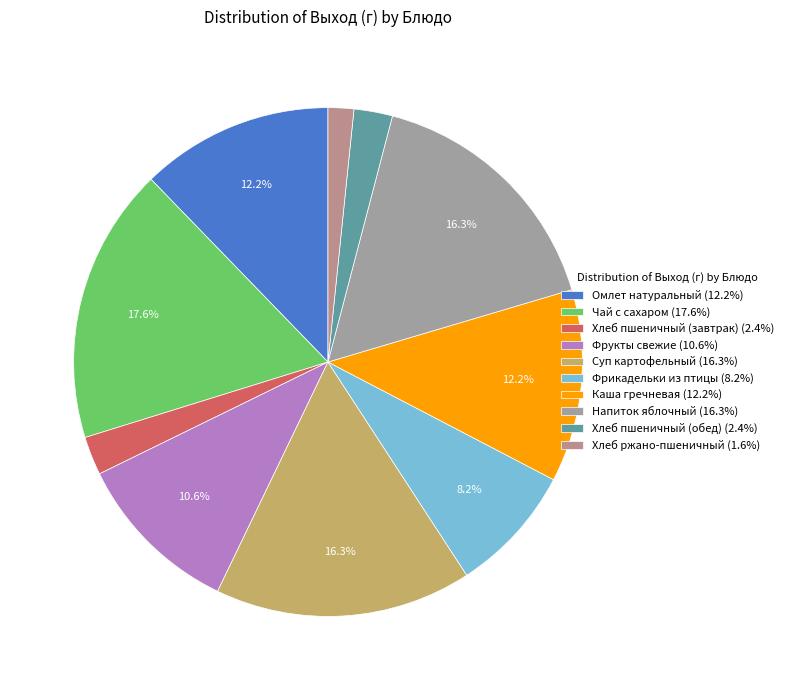

Which slice is the smallest?

Хлеб ржано-пшеничный